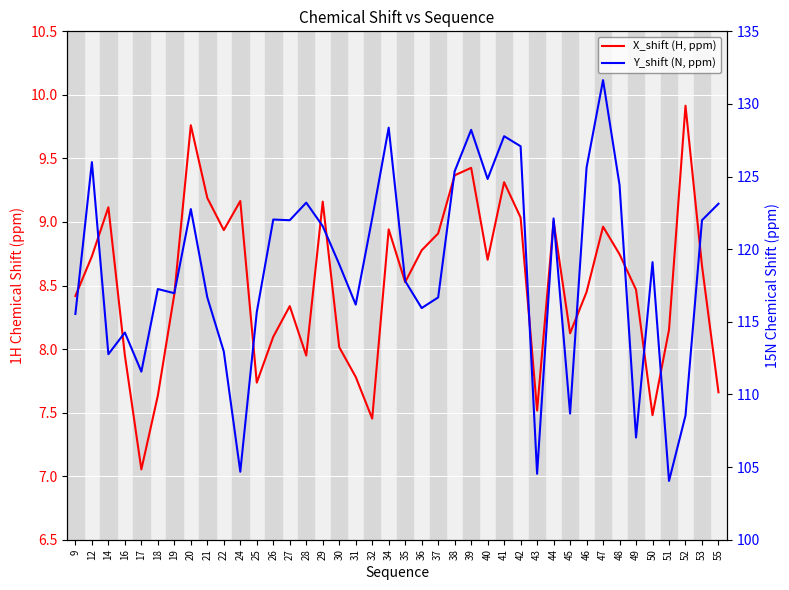

What is the value of the X_shift (H, ppm) point at the 26th from the left?

8.7